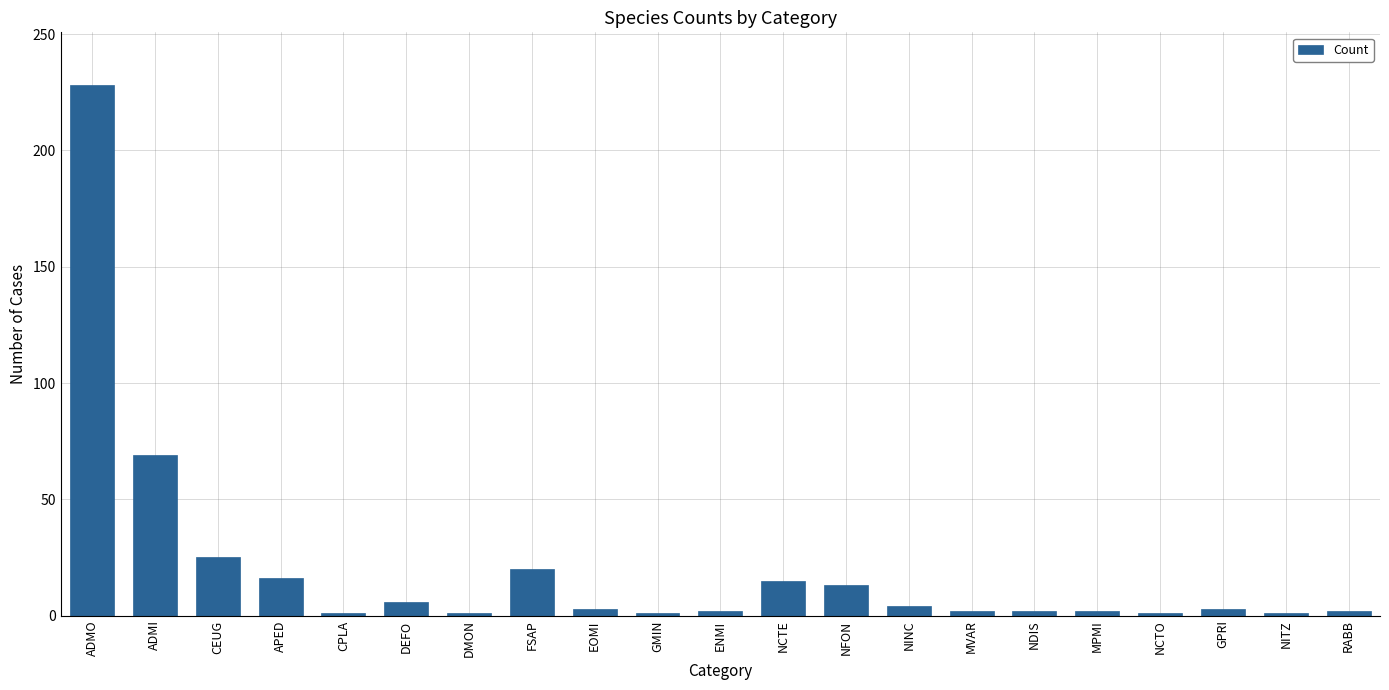

At which category does the chart reach its peak across all series?

ADMO